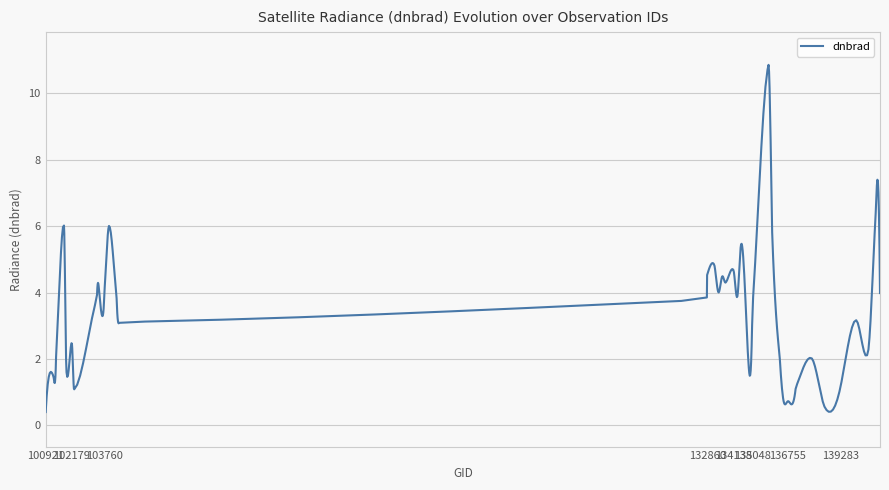

What is the greatest value displayed?

10.9